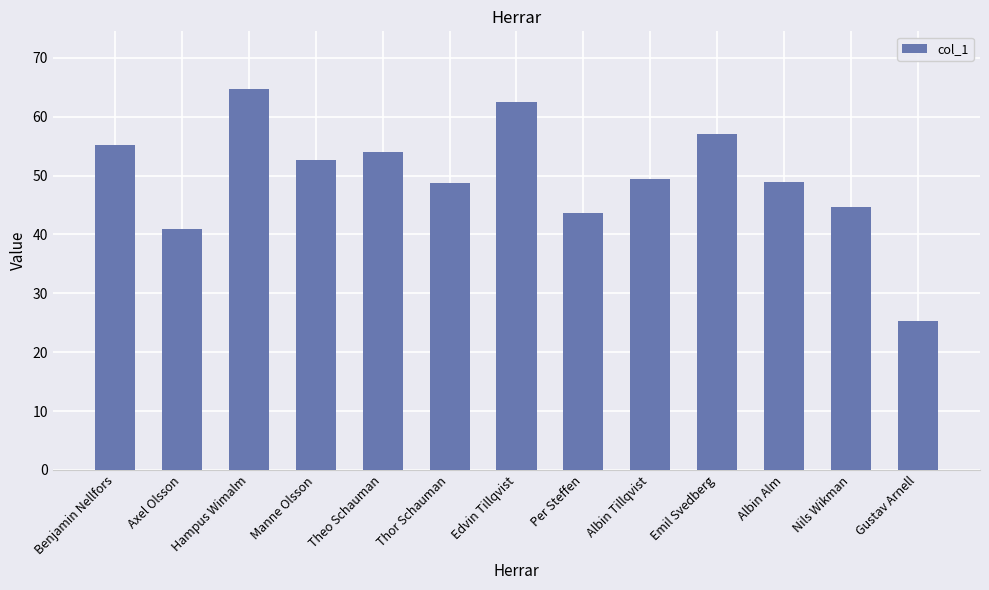

What is the change in value from Benjamin Nellfors to Edvin Tillqvist?

+7.3